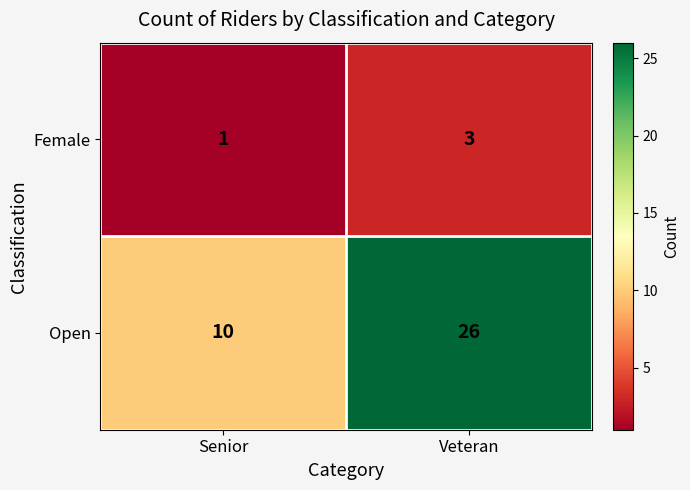

What is the difference between the Open values at Veteran and Senior?

16